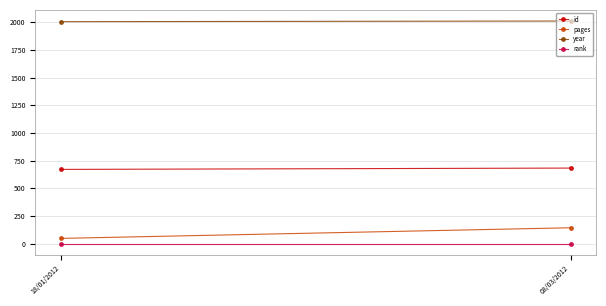

Which has a higher value, 18/01/2012 or 08/03/2012?

08/03/2012